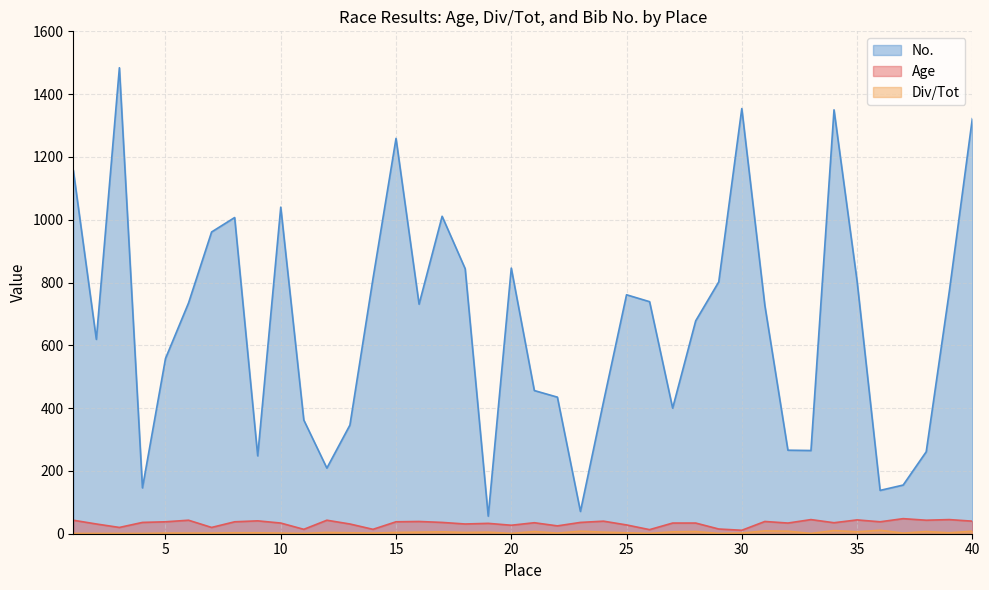

How many categories are shown in the chart?

40